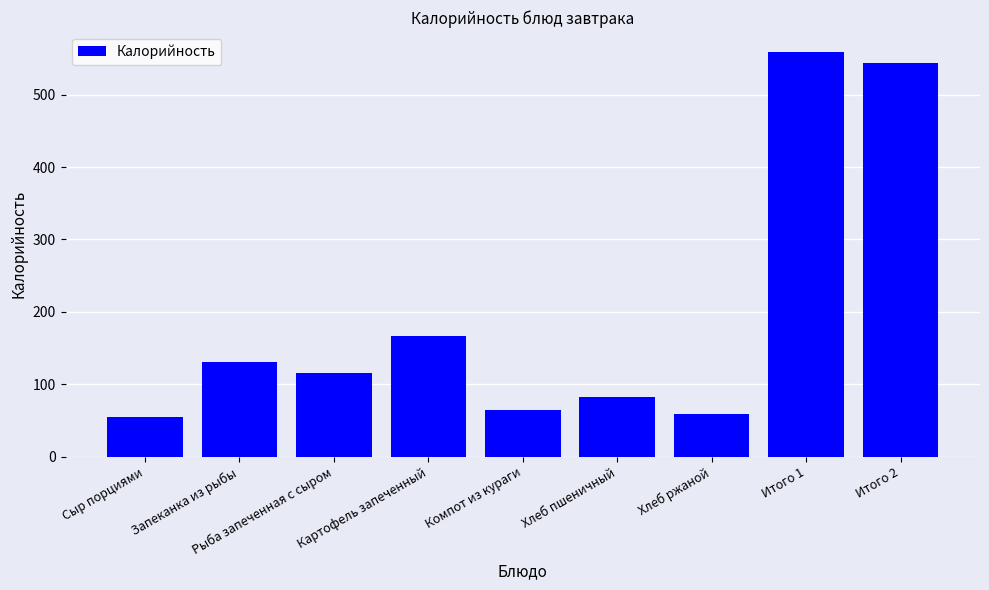

List the labels in order of value, smallest first.

Сыр порциями, Хлеб ржаной, Компот из кураги, Хлеб пшеничный, Рыба запеченная с сыром, Запеканка из рыбы, Картофель запеченный, Итого 2, Итого 1